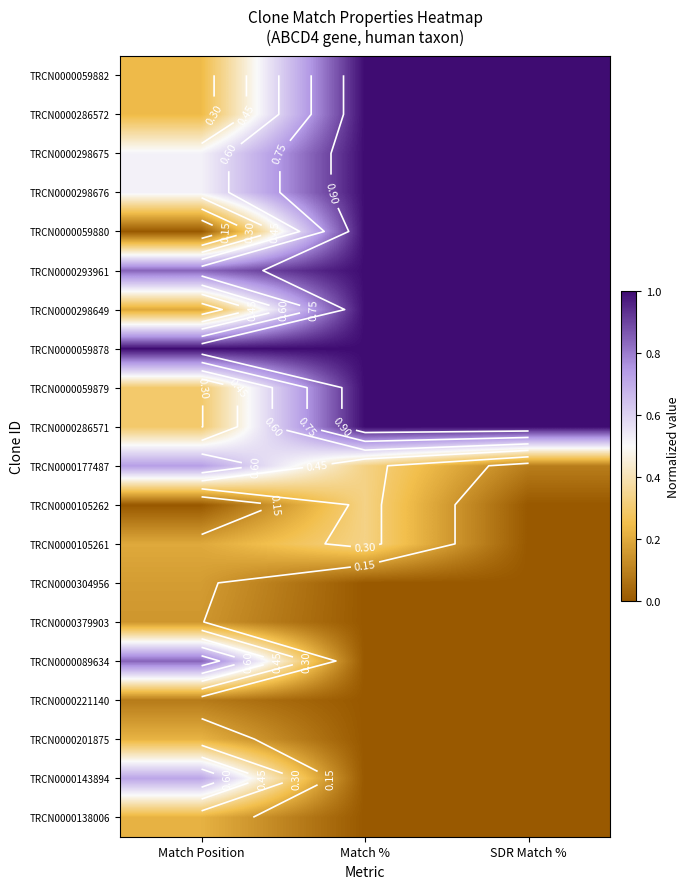

Rank the series at Match % from lowest to highest value.

TRCN0000304956, TRCN0000379903, TRCN0000089634, TRCN0000221140, TRCN0000201875, TRCN0000143894, TRCN0000138006, TRCN0000177487, TRCN0000105262, TRCN0000105261, TRCN0000059882, TRCN0000286572, TRCN0000298675, TRCN0000298676, TRCN0000059880, TRCN0000293961, TRCN0000298649, TRCN0000059878, TRCN0000059879, TRCN0000286571